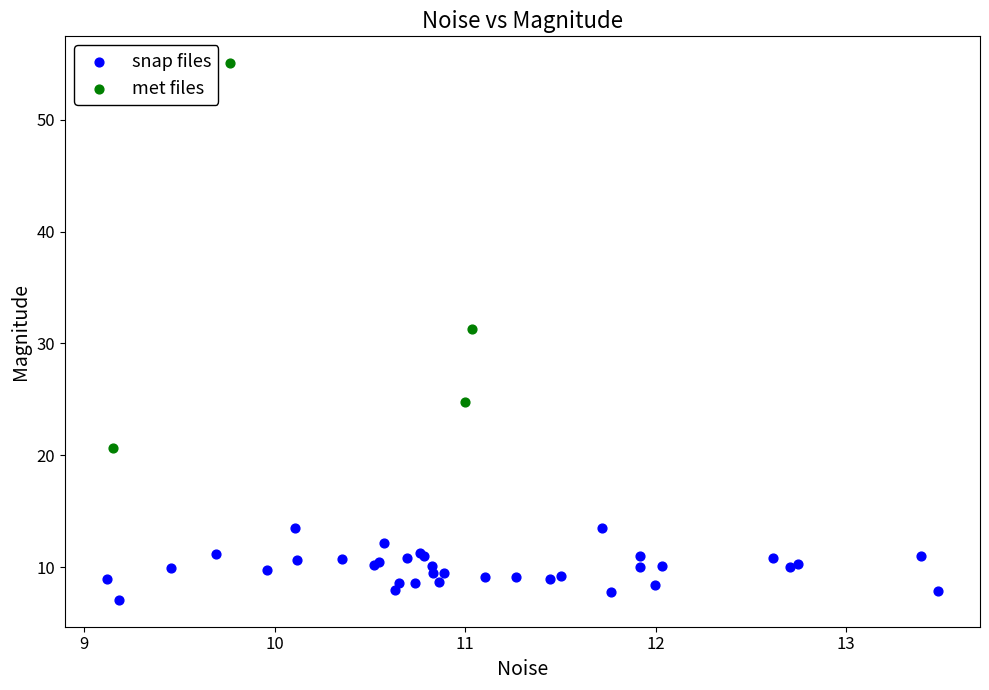

Which series has the widest spread of Y values?

met files